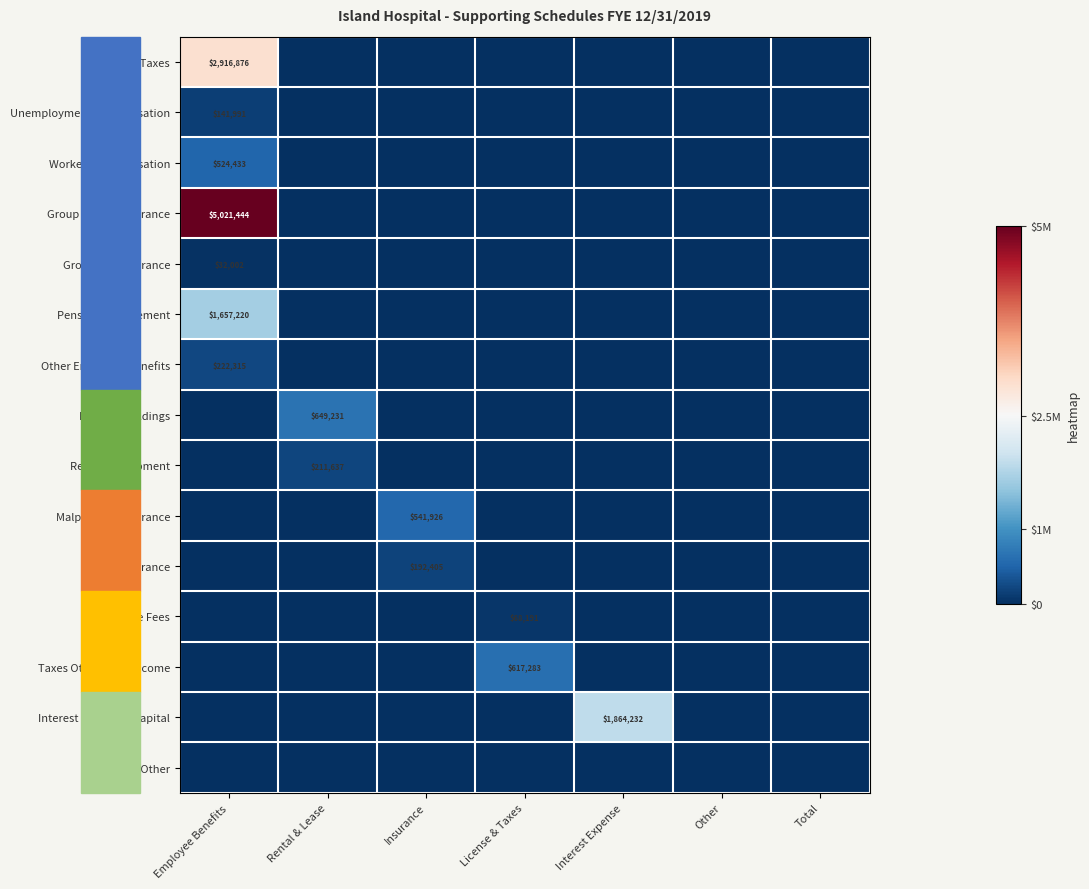

Is it true that Taxes Other Than Income equals 617283 at License & Taxes?

True